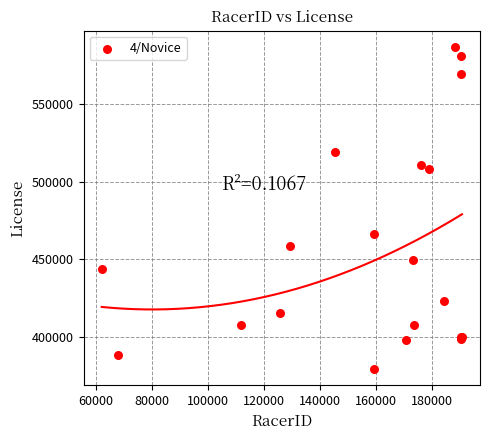

What Y value in the scatter plot is closest to 483027?

466200.0